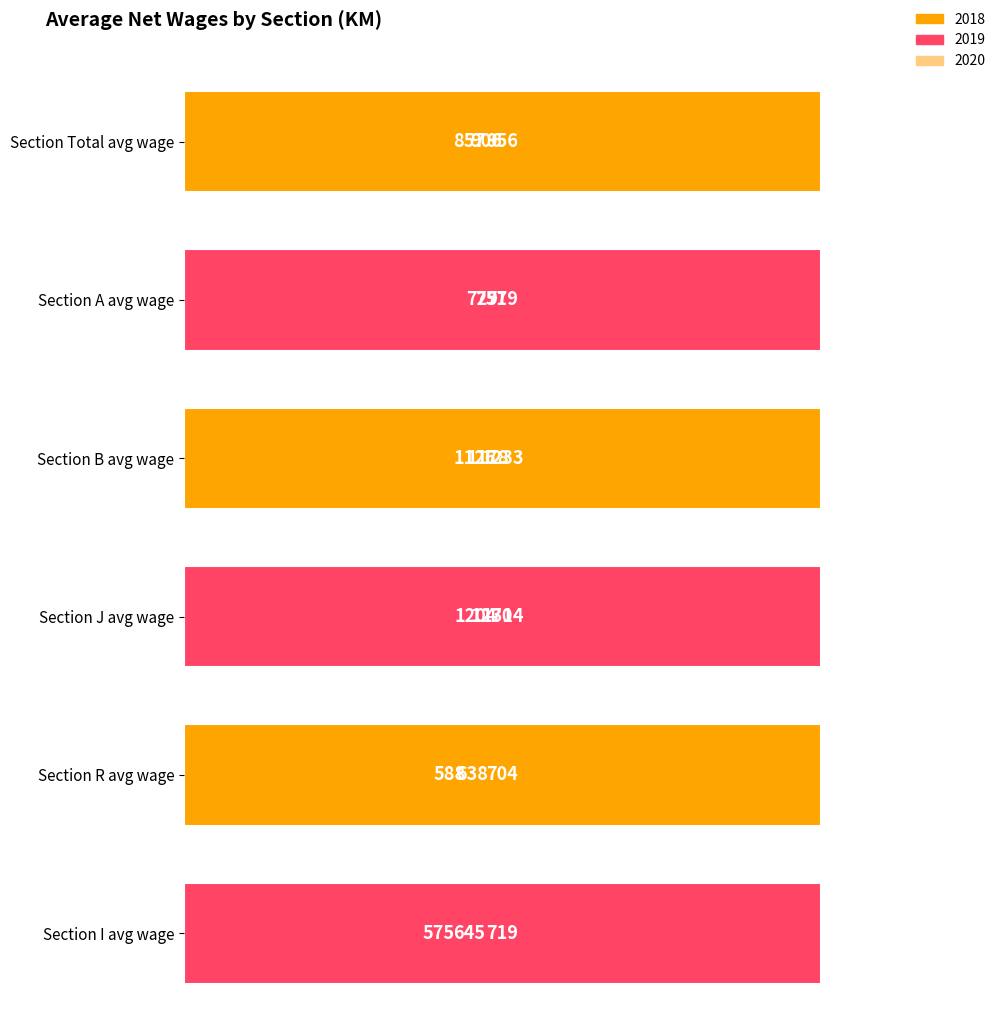

The value of I at 2018 is 575. True or false?

True